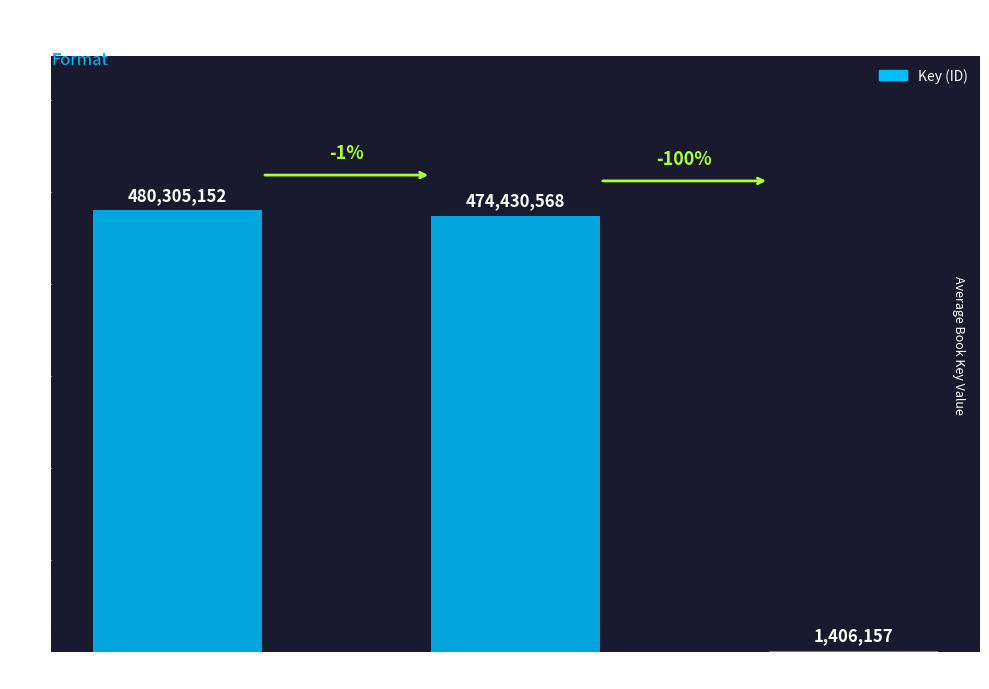

What is the greatest value displayed?

480305152